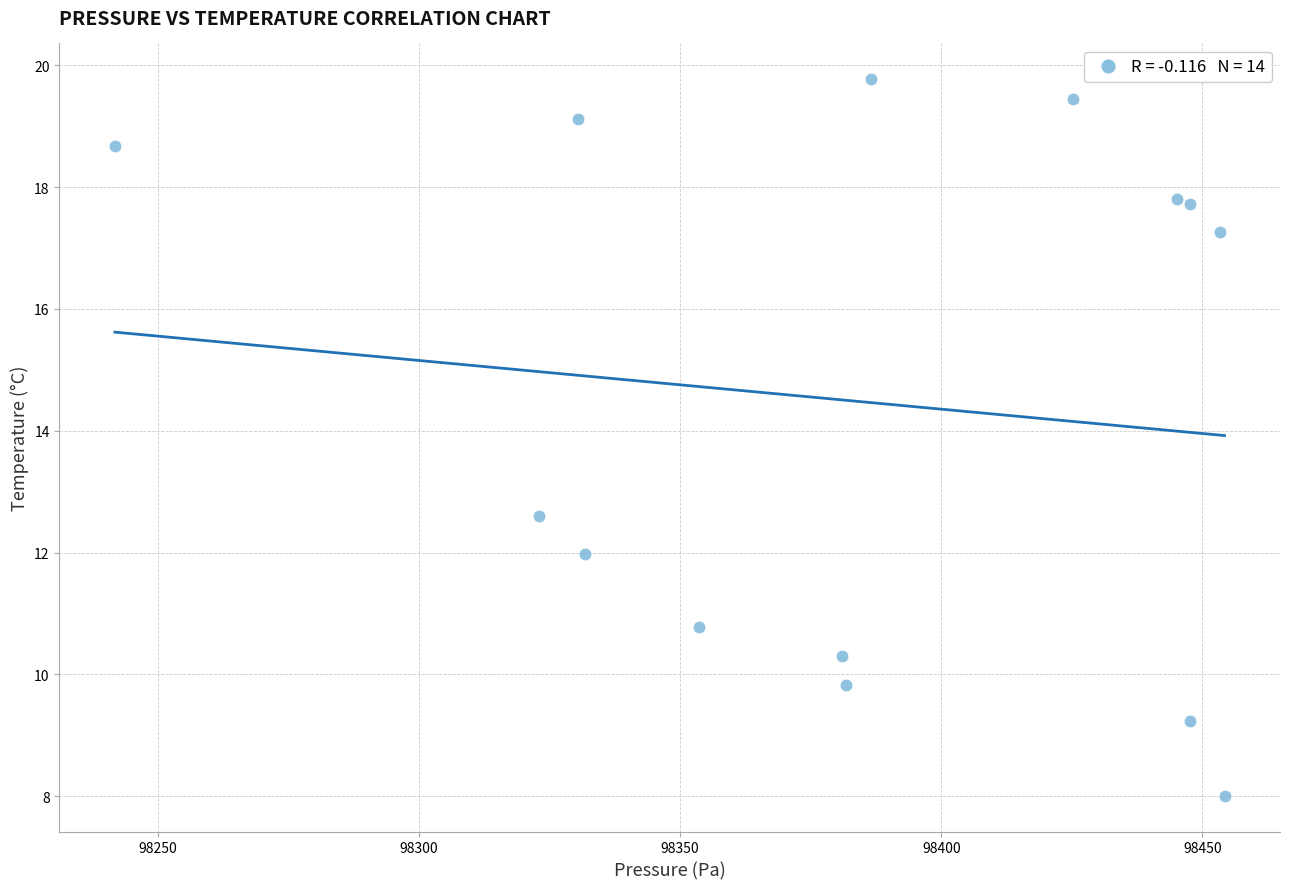

What Y value in the scatter plot is closest to 13?

12.6